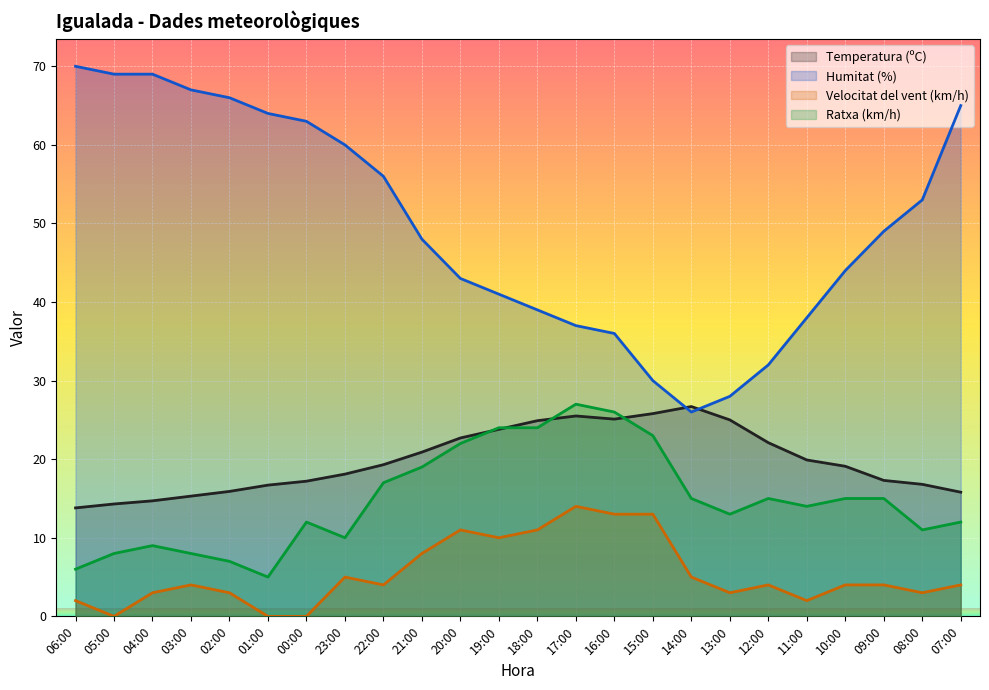

Reading left to right, transcribe all the data shown in this chart.

Temperatura (ºC): 13.8	14.3	14.7	15.3	15.9	16.7	17.2	18.1	19.3	20.9	22.7	23.8	24.9	25.5	25.1	25.8	26.7	25.0	22.1	19.9	19.1	17.3	16.8	15.8
Humitat (%): 70.0	69.0	69.0	67.0	66.0	64.0	63.0	60.0	56.0	48.0	43.0	41.0	39.0	37.0	36.0	30.0	26.0	28.0	32.0	38.0	44.0	49.0	53.0	65.0
Velocitat del vent (km/h): 2.0	0.0	3.0	4.0	3.0	0.0	0.0	5.0	4.0	8.0	11.0	10.0	11.0	14.0	13.0	13.0	5.0	3.0	4.0	2.0	4.0	4.0	3.0	4.0
Ratxa (km/h): 6.0	8.0	9.0	8.0	7.0	5.0	12.0	10.0	17.0	19.0	22.0	24.0	24.0	27.0	26.0	23.0	15.0	13.0	15.0	14.0	15.0	15.0	11.0	12.0